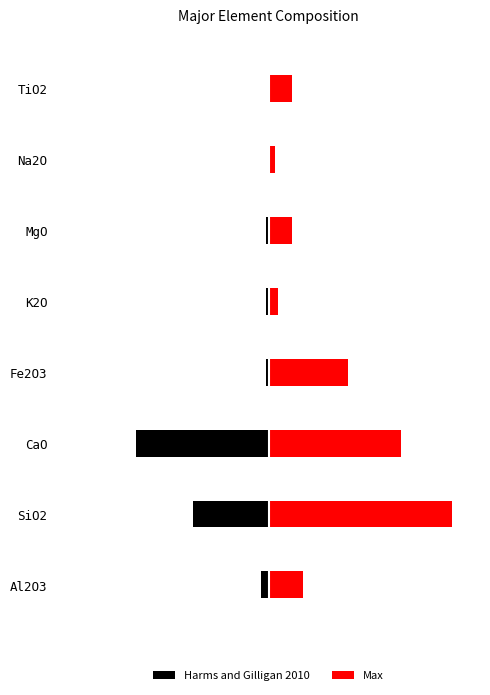

Is it true that Harms and Gilligan 2010 equals -38.1 at SiO2?

False